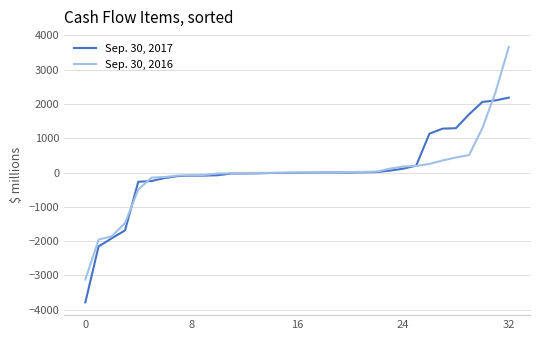

How many lines are shown in the chart?

2